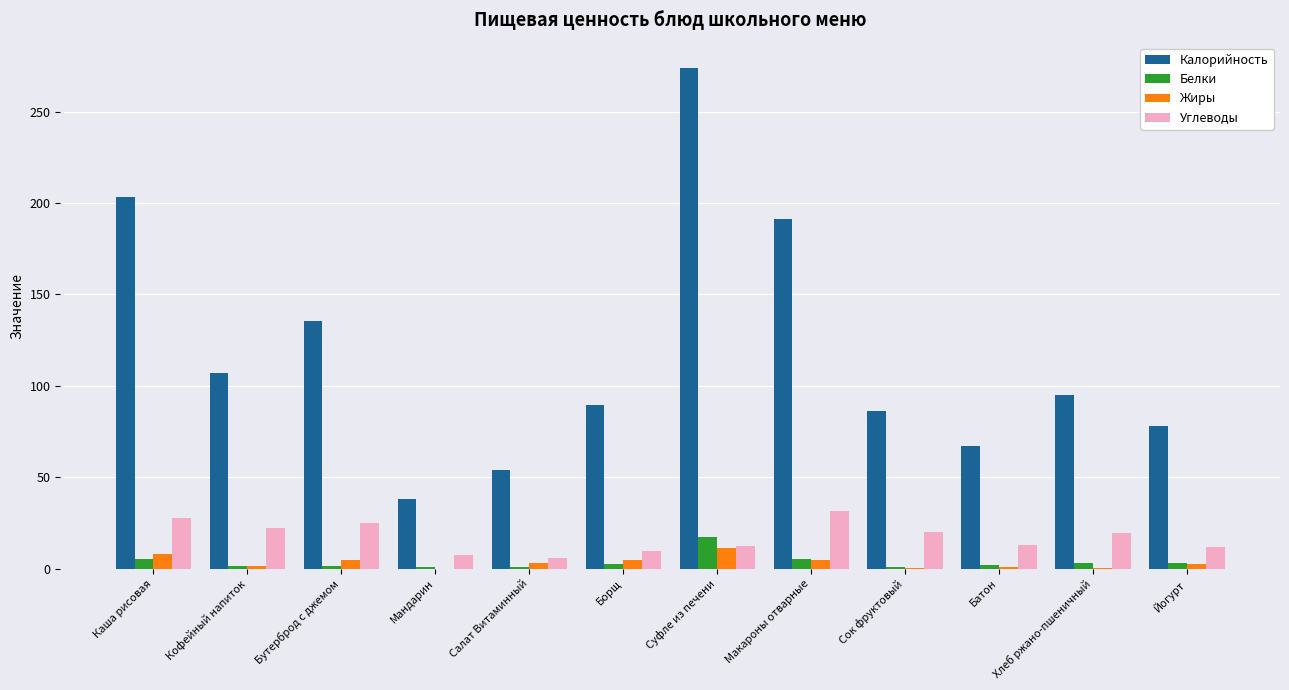

At which label does Белки reach its peak?

Суфле из печени